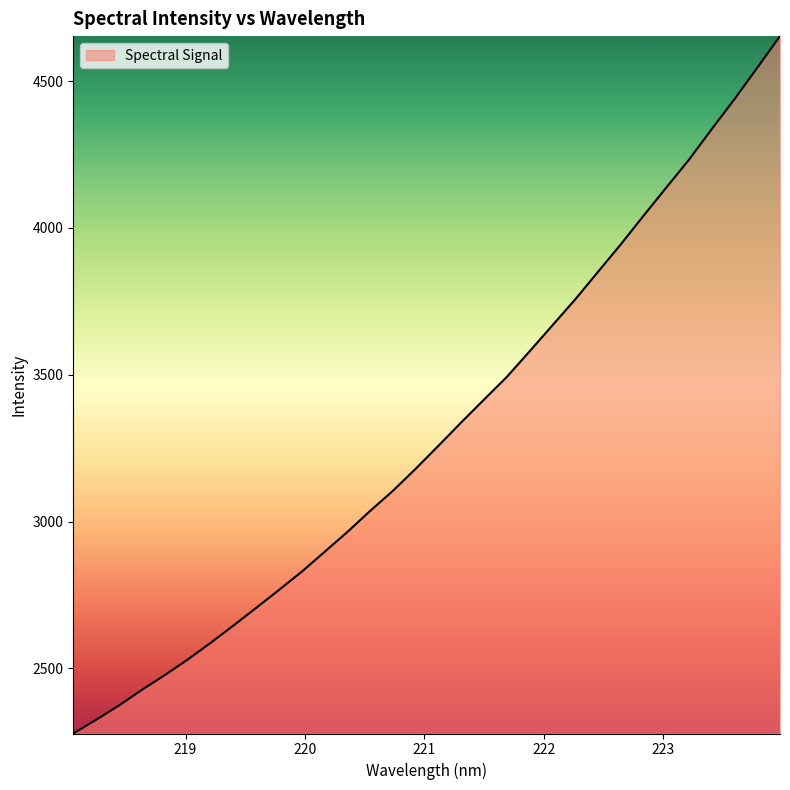

What is the difference between the second highest and minimum values?

2267.7